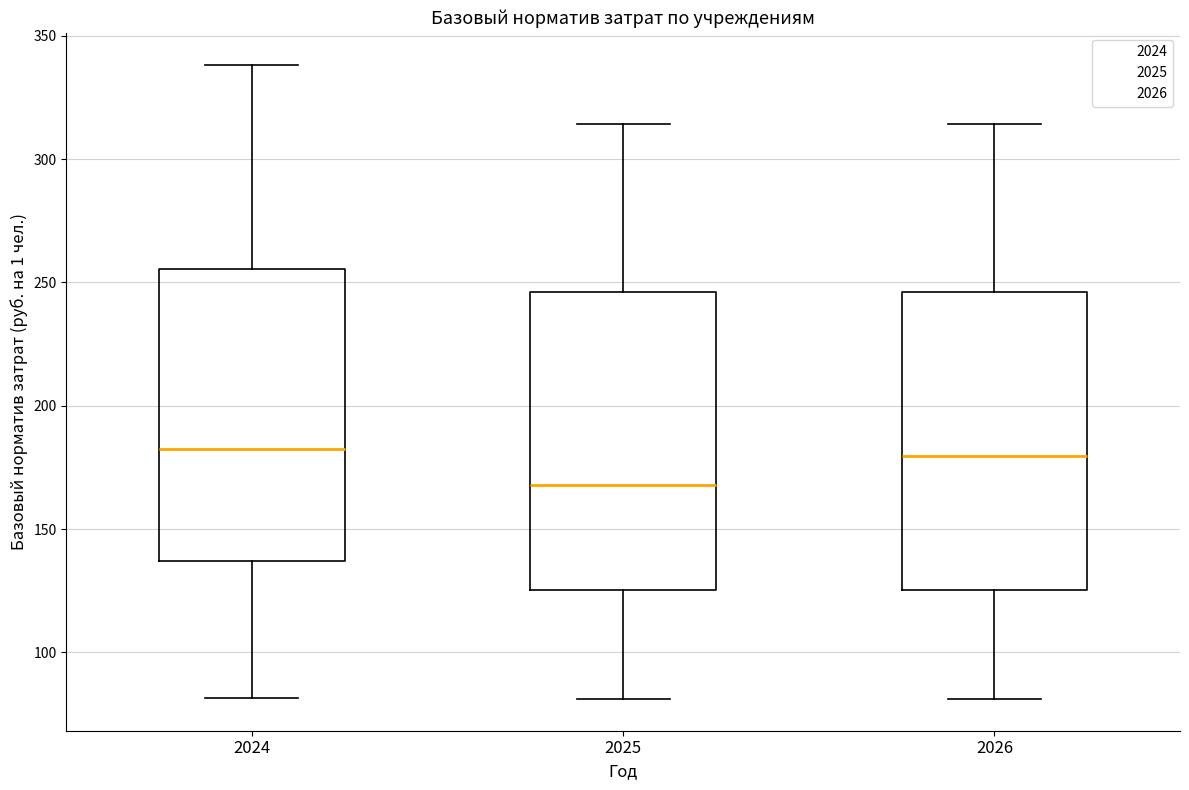

Where does the lower whisker of the box at x = 2026 end on the y-axis? The values are not printed on the chart, so give them approximately, as read against the axis.

80